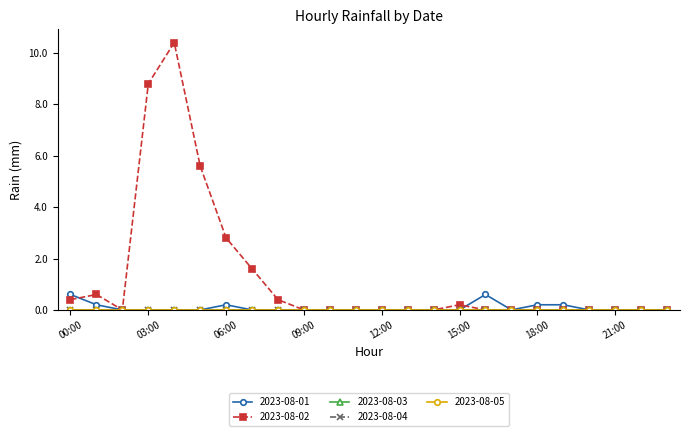

Does the chart have visible grid lines?

No